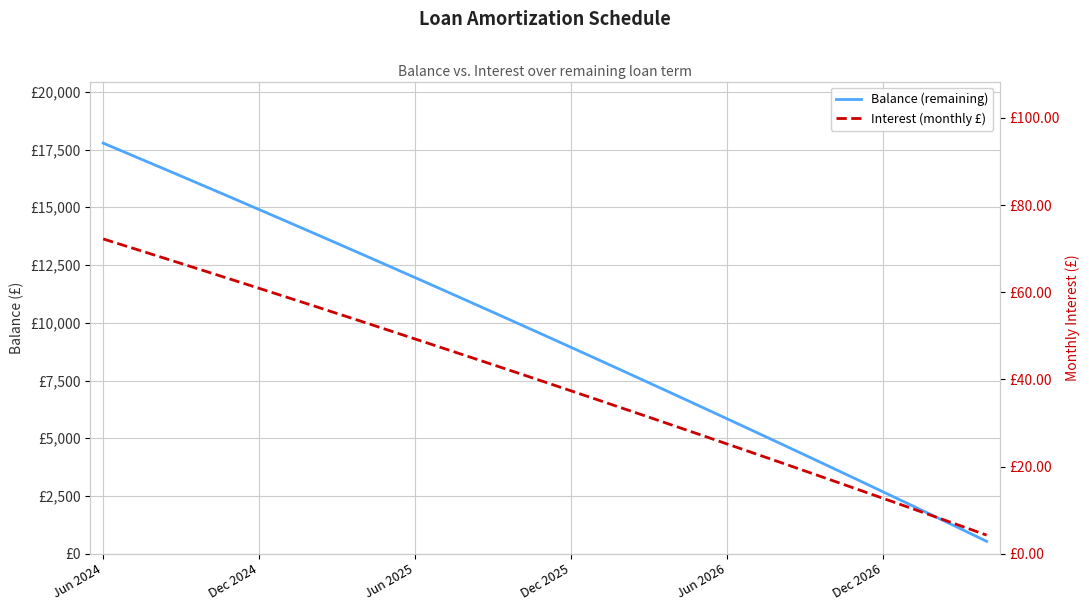

What position from the left is 16?

17